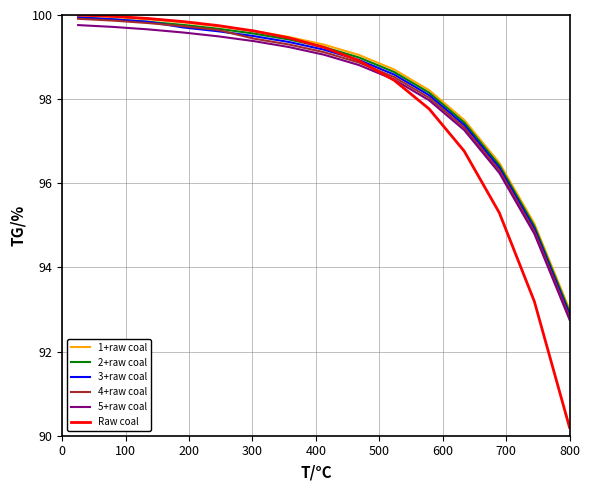

Which series has the largest range (max minus min)?

Raw coal